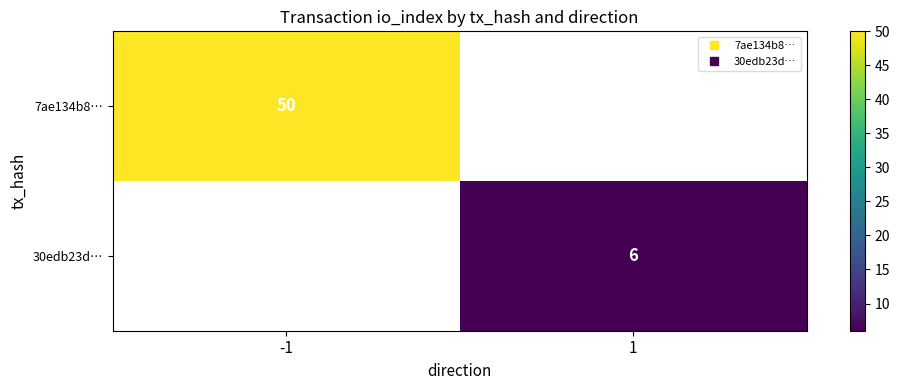

Rank the categories by 30edb23d… value from lowest to highest.

-1, 1